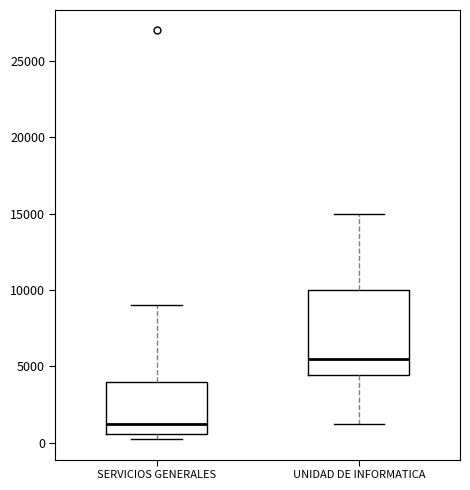

Comparing the boxes themselves (not the whiskers), which one is the tallest?

UNIDAD DE INFORMATICA